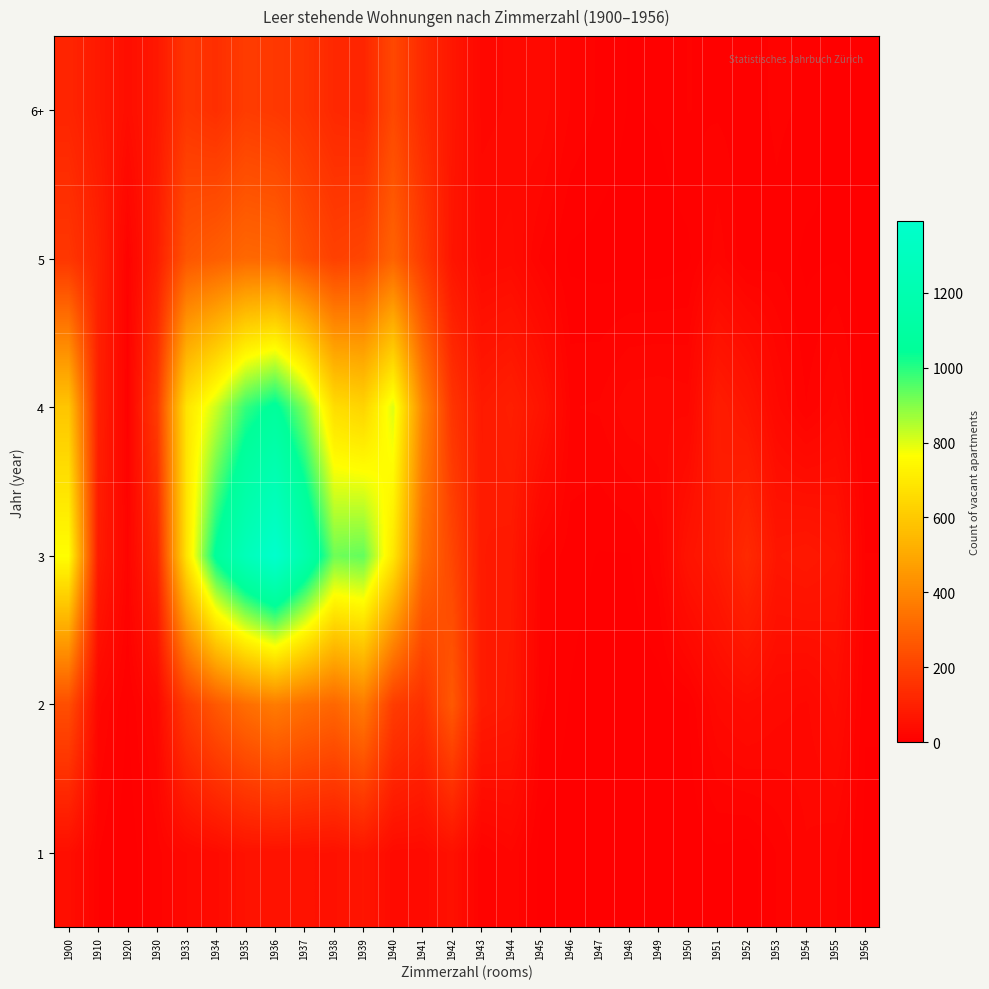

Reading left to right, extract all data points from this chart.

1: 1900=46	1910=11	1920=1	1930=14	1933=27	1934=36	1935=55	1936=56	1937=55	1938=53	1939=66	1940=35	1941=34	1942=52	1943=12	1944=21	1945=3	1946=2	1947=0	1948=1	1949=1	1950=1	1951=4	1952=2	1953=11	1954=21	1955=17	1956=4
2: 1900=236	1910=24	1920=5	1930=27	1933=183	1934=266	1935=328	1936=368	1937=331	1938=307	1939=367	1940=184	1941=147	1942=268	1943=83	1944=74	1945=12	1946=5	1947=1	1948=1	1949=2	1950=5	1951=29	1952=37	1953=30	1954=26	1955=40	1956=6
3: 1900=763	1910=86	1920=16	1930=116	1933=684	1934=1060	1935=1259	1936=1391	1937=1179	1938=923	1939=934	1940=693	1941=327	1942=213	1943=82	1944=78	1945=16	1946=8	1947=5	1948=5	1949=14	1950=61	1951=83	1952=129	1953=70	1954=76	1955=66	1956=11
4: 1900=589	1910=100	1920=9	1930=180	1933=684	1934=822	1935=986	1936=1063	1937=903	1938=662	1939=635	1940=802	1941=403	1942=160	1943=81	1944=95	1945=64	1946=16	1947=17	1948=26	1949=27	1950=25	1951=89	1952=67	1953=29	1954=11	1955=24	1956=4
5: 1900=166	1910=104	1920=11	1930=92	1933=259	1934=284	1935=312	1936=305	1937=242	1938=198	1939=212	1940=298	1941=180	1942=65	1943=32	1944=35	1945=15	1946=4	1947=3	1948=2	1949=2	1950=4	1951=20	1952=6	1953=9	1954=4	1955=5	1956=2
6+: 1900=114	1910=78	1920=45	1930=75	1933=163	1934=144	1935=183	1936=173	1937=157	1938=124	1939=116	1940=219	1941=131	1942=71	1943=25	1944=28	1945=32	1946=16	1947=10	1948=5	1949=6	1950=11	1951=10	1952=8	1953=12	1954=10	1955=3	1956=0